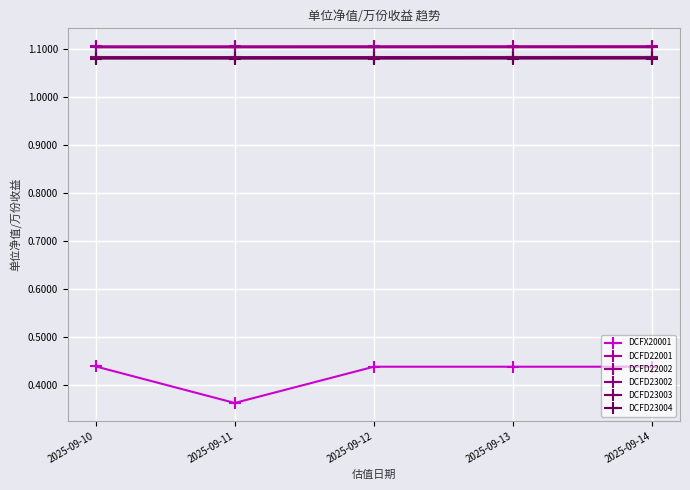

Rank the series by their maximum value, from lowest to highest.

DCFX20001, DCFD23004, DCFD23003, DCFD23002, DCFD22002, DCFD22001